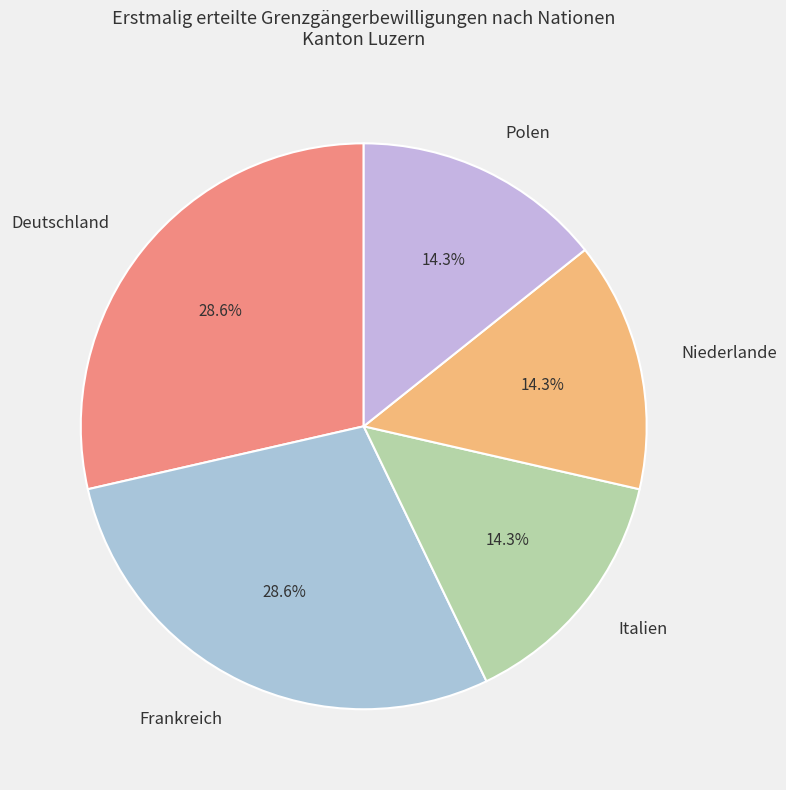

To the nearest percent, what is the average slice percentage?

20%